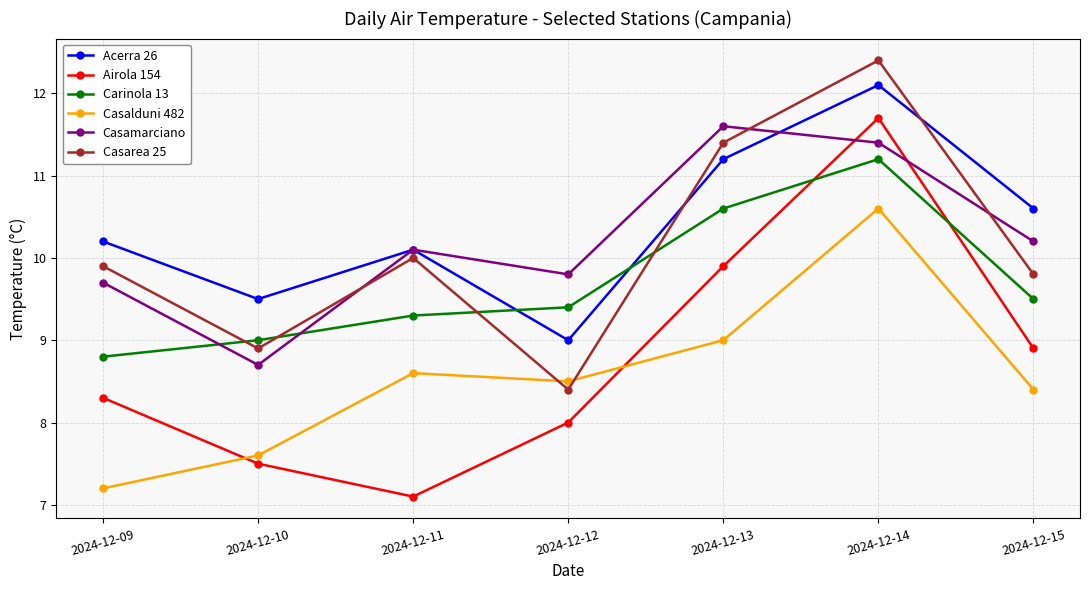

True or false: Casalduni 482 has more than 1 points higher than both neighbors.

True